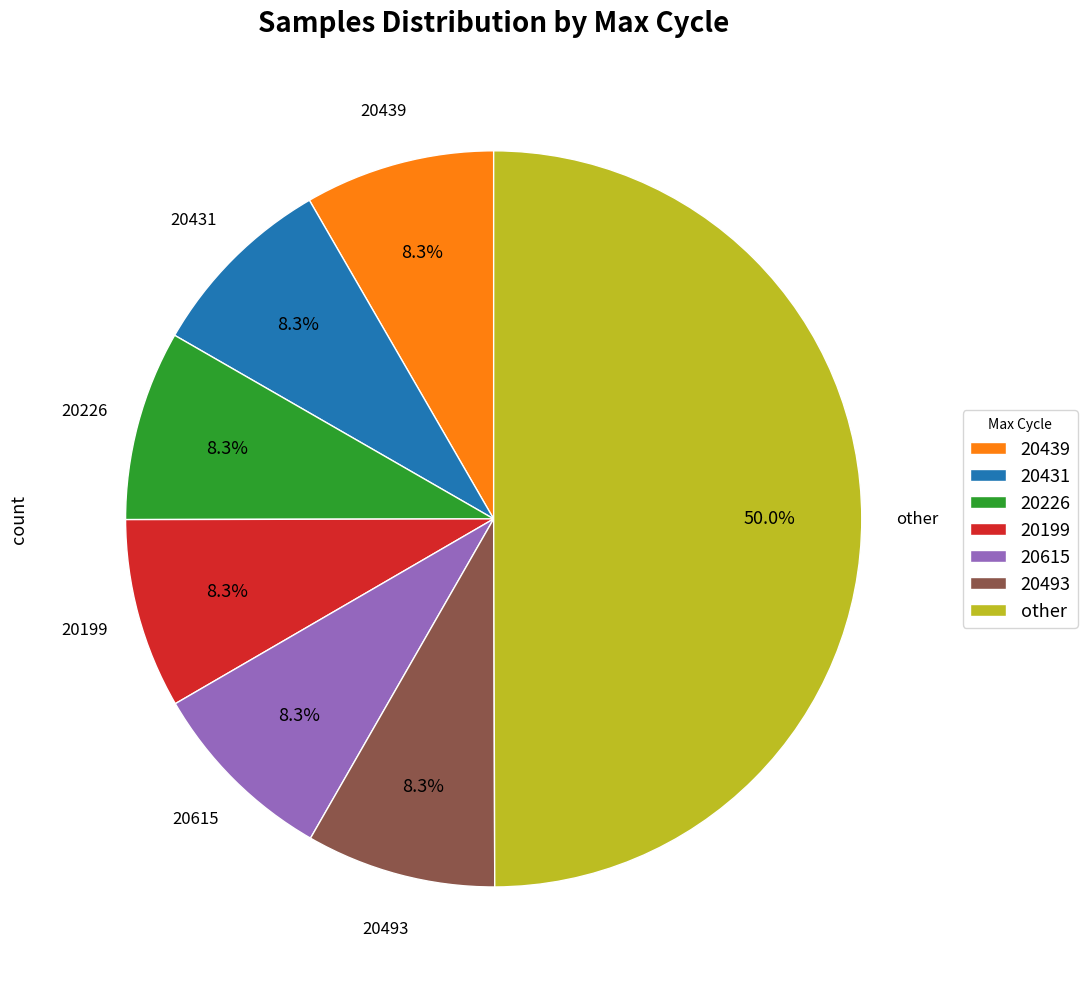

Which slice is the largest?

other